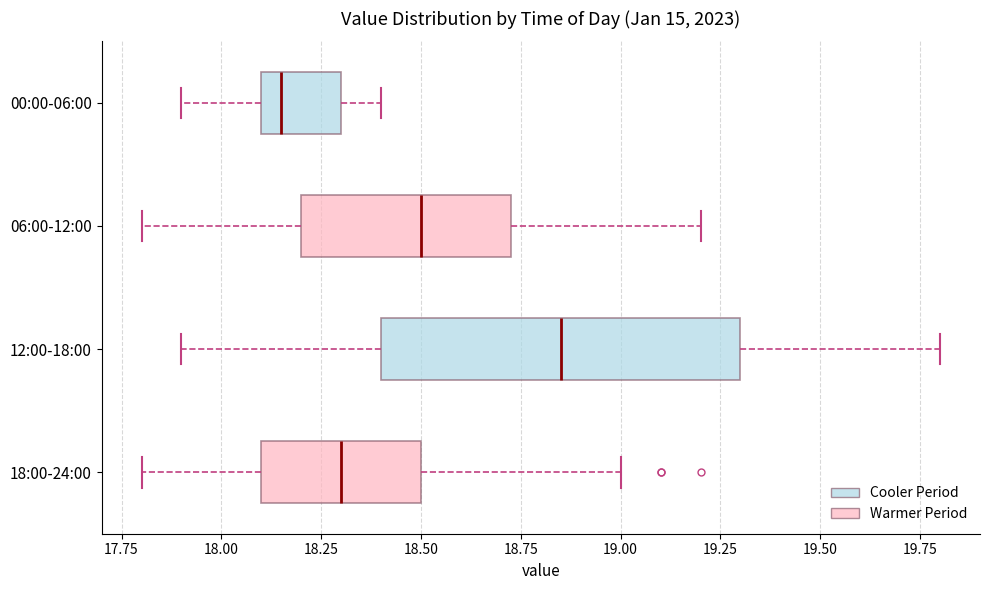

Reading bottom to top, transcribe this box plot: for each box, give where its median line is, the range the box spans, and where its two whiskers end, as read against the x-axis. The values are not printed on the chart, so give them approximately, as read against the axis.

18:00-24:00: median 18.30, box 18.10 to 18.50, whiskers 17.80 to 19.00
12:00-18:00: median 18.85, box 18.40 to 19.30, whiskers 17.90 to 19.80
06:00-12:00: median 18.50, box 18.20 to 18.75, whiskers 17.80 to 19.20
00:00-06:00: median 18.15, box 18.10 to 18.30, whiskers 17.90 to 18.40